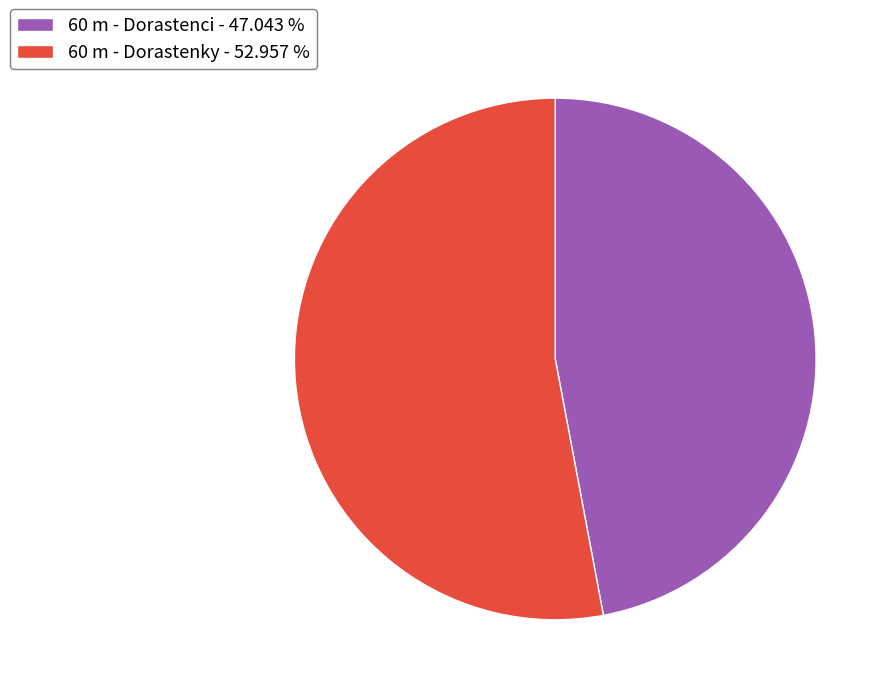

What is the largest slice in the pie chart?

60 m - Dorastenky - 52.957 %